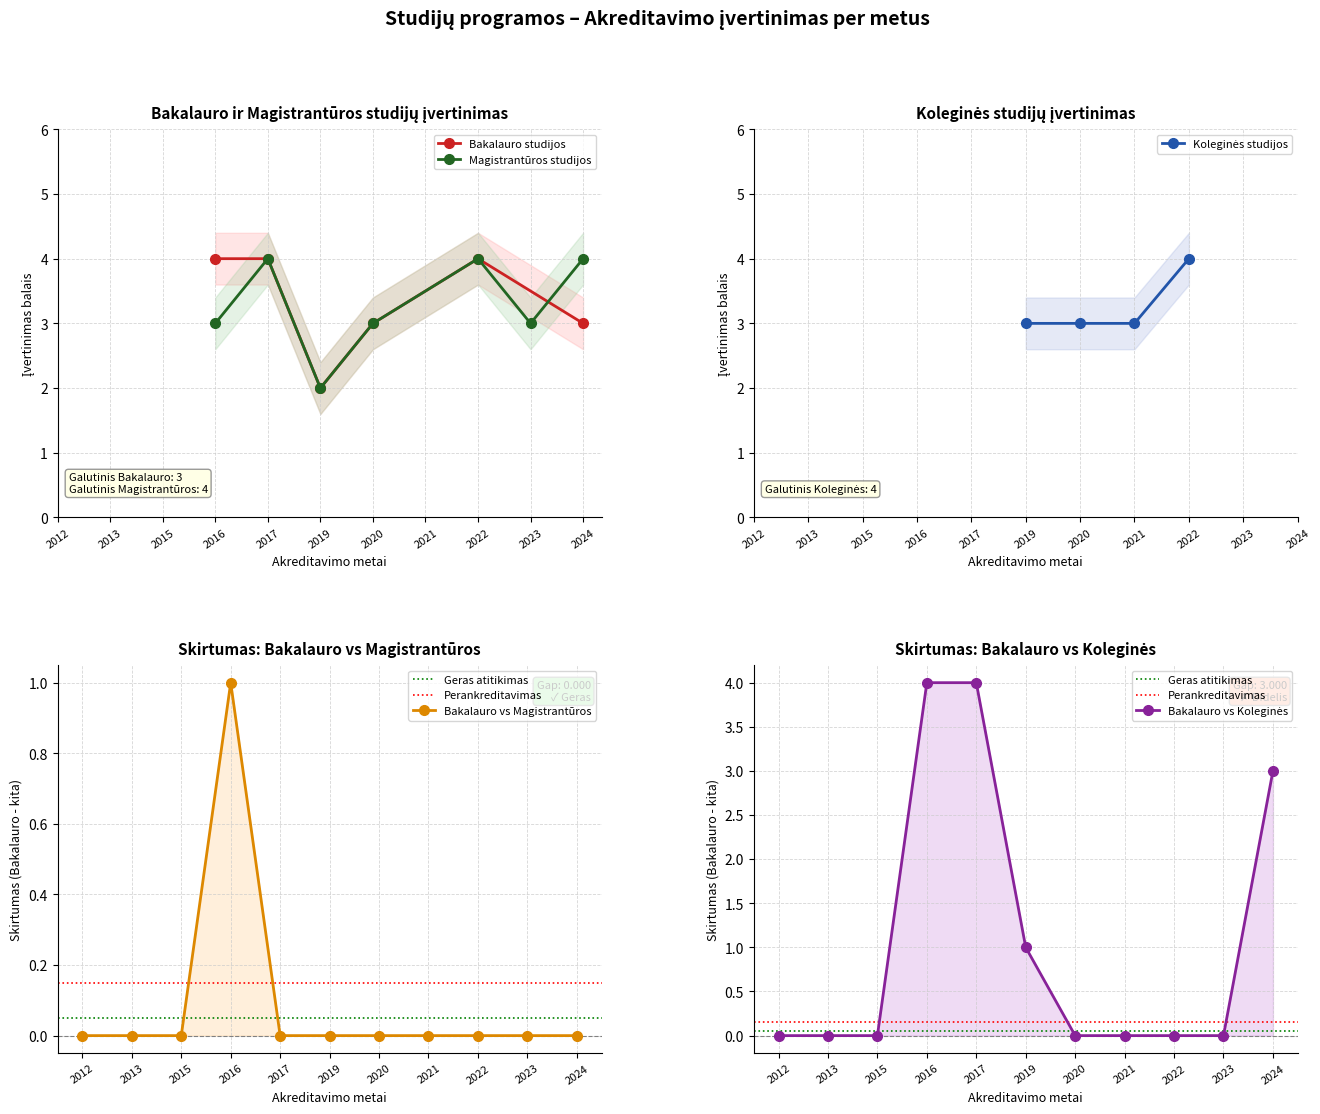

Which series has the widest spread of values?

Bakalauro studijos